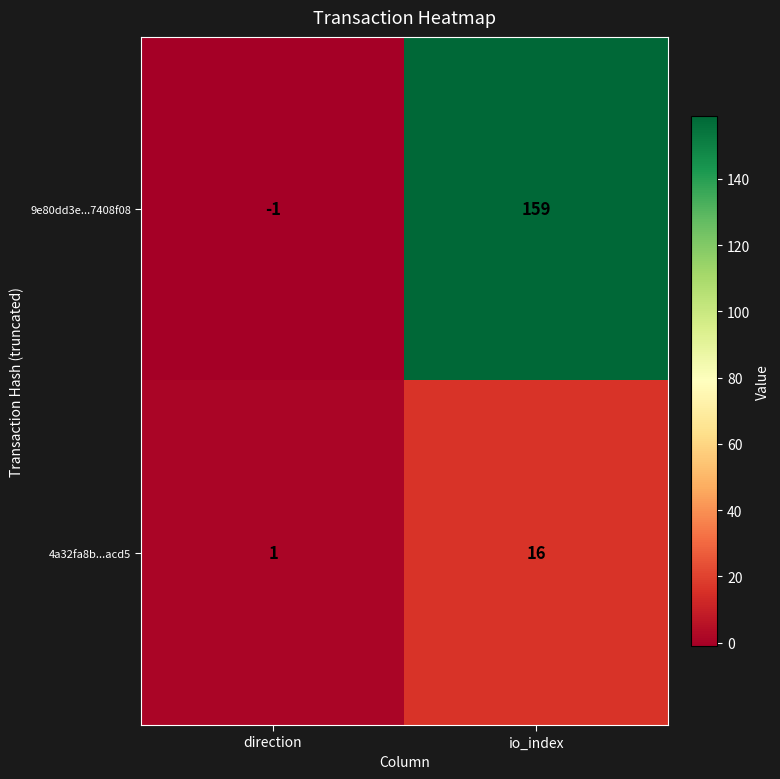

How many data points in 4a32fa8b...acd5 are less than 16?

1